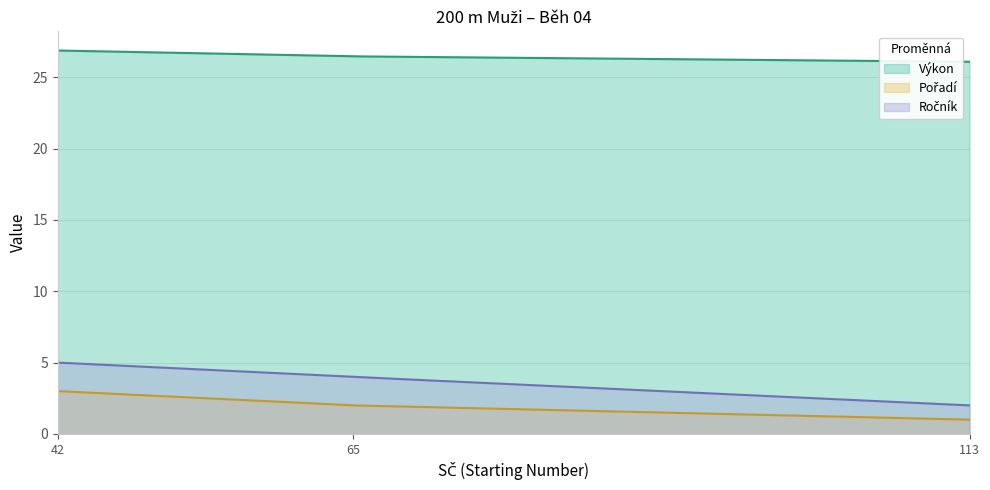

What is the average value of the Pořadí series?

2.0